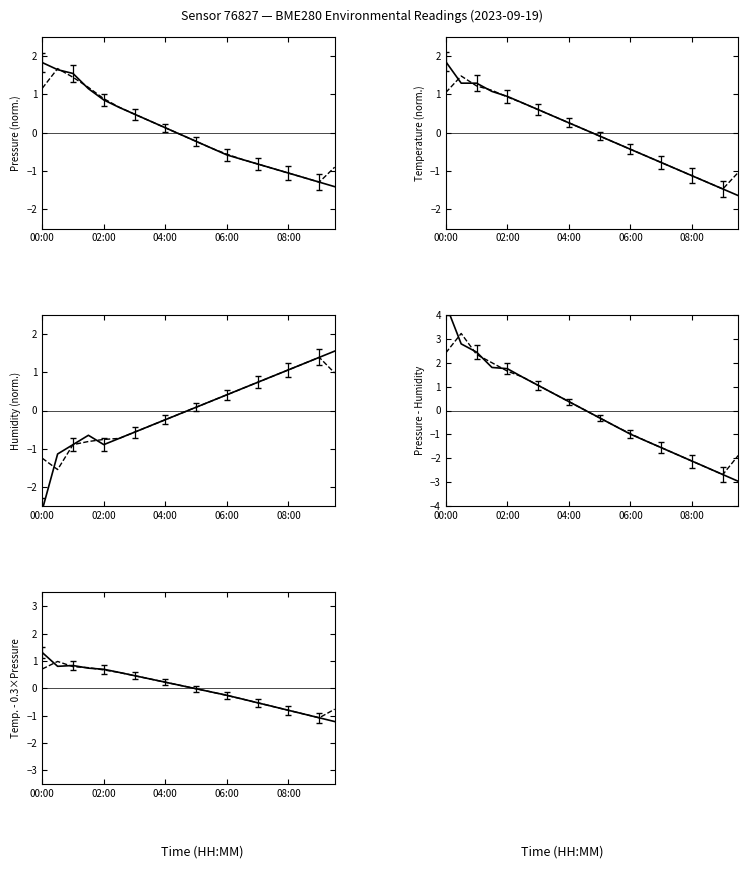

Which series has the largest total across all categories?

humidity